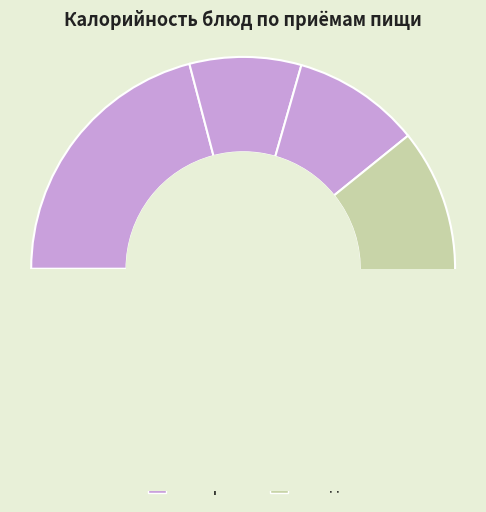

Does Суп крестьянский с крупой account for over 50% of the chart?

No